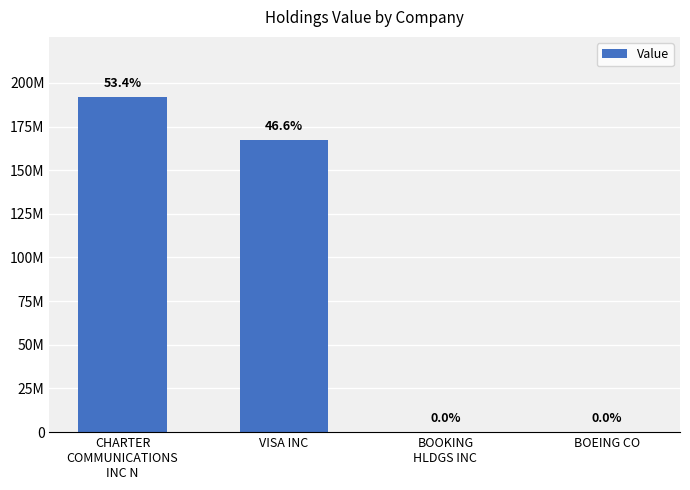

How many data points are less than 167233000?

2